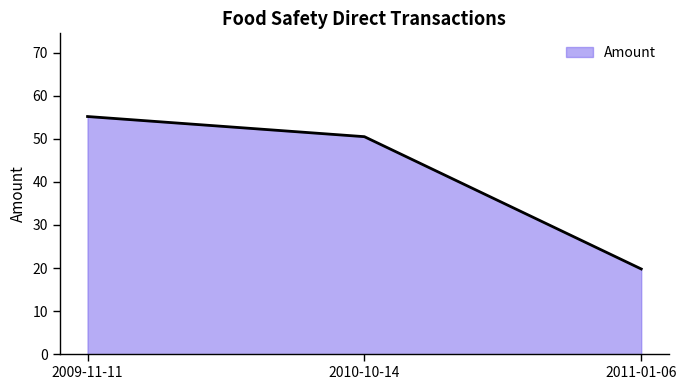

Which has a higher value, 2010-10-14 or 2009-11-11?

2009-11-11